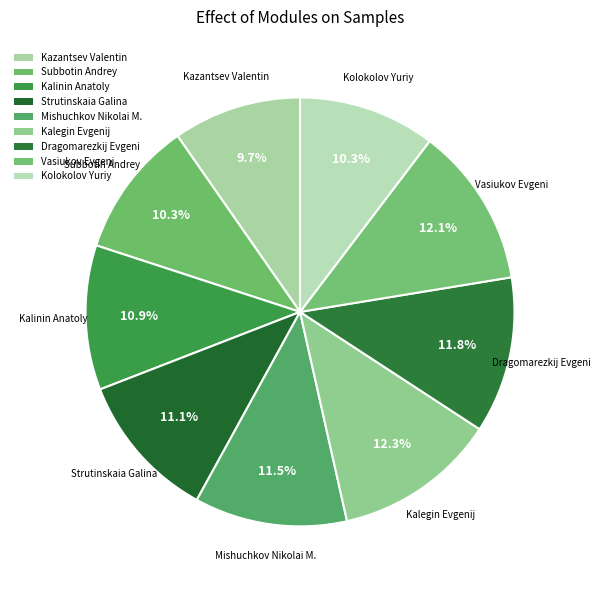

What percentage is NOT represented by Kolokolov Yuriy?

89.7%